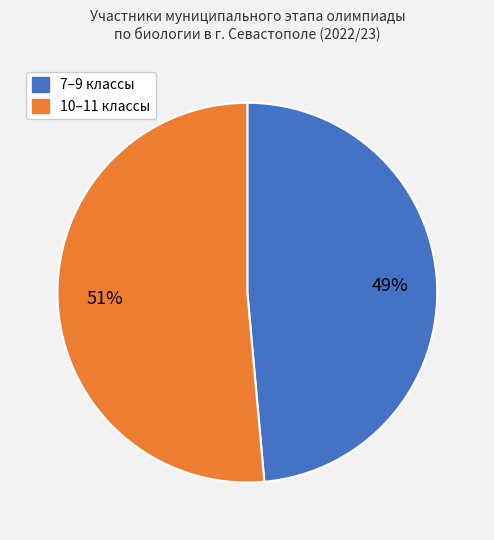

To the nearest percent, what is the average slice percentage?

50%